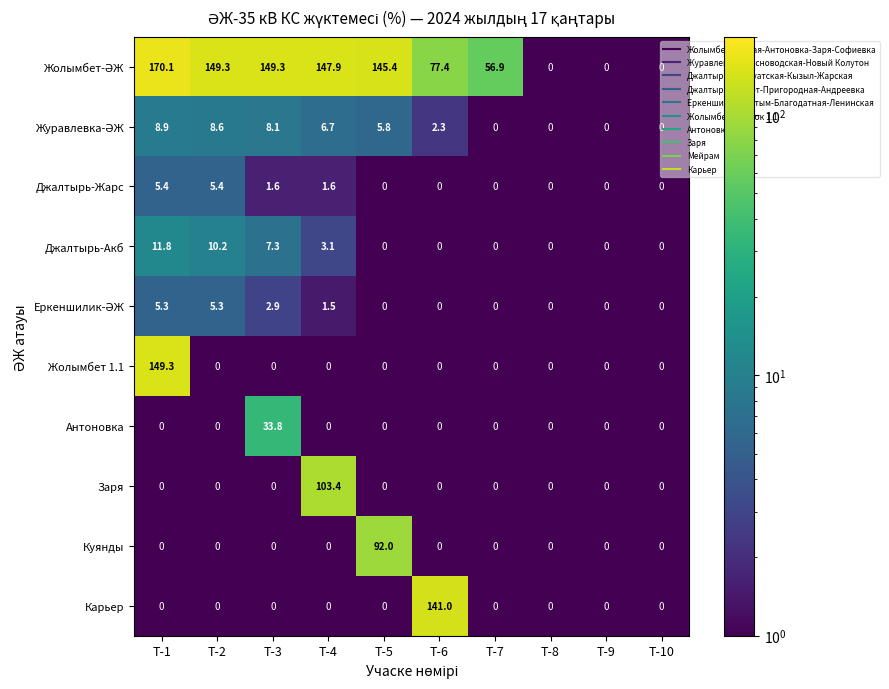

Which category has the highest value across all series?

Т-1